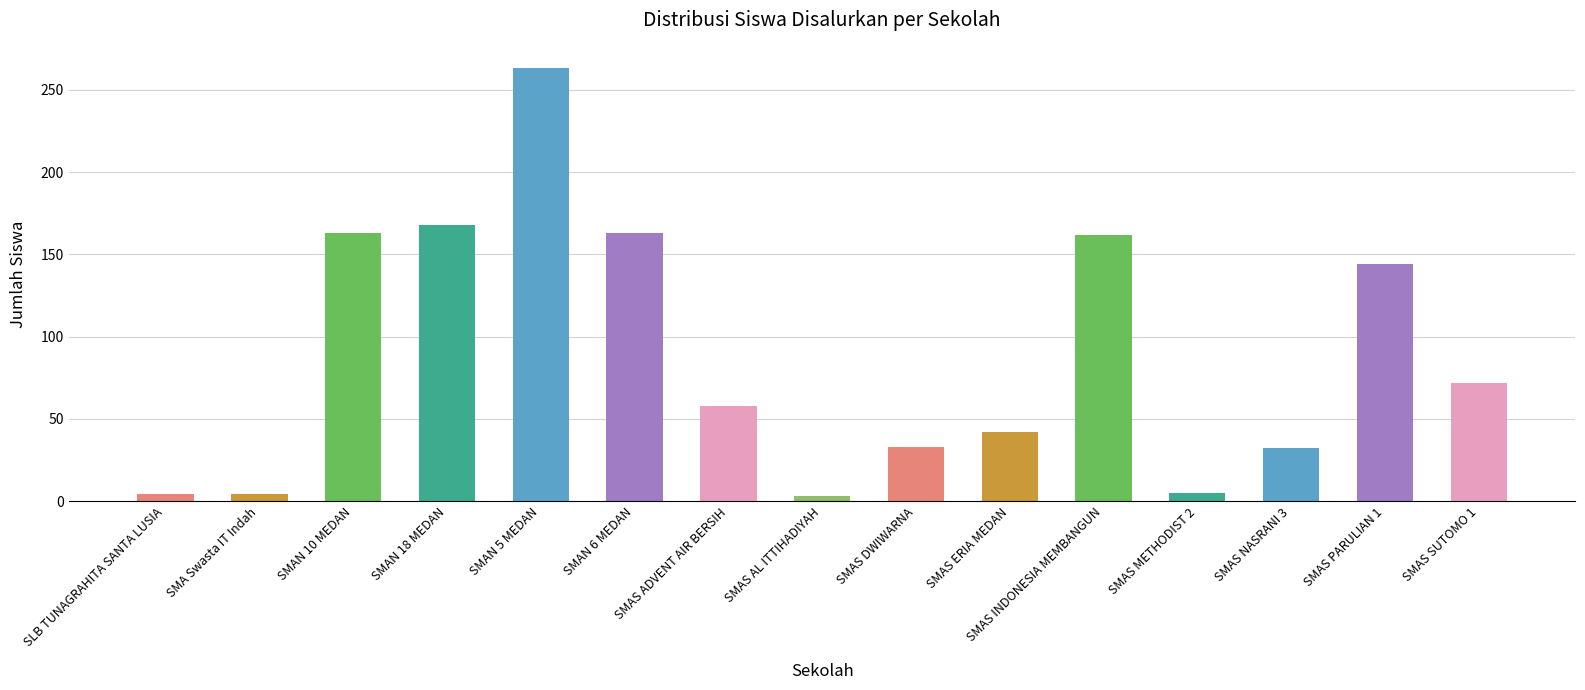

The value at SMA Swasta IT Indah is 4. True or false?

True